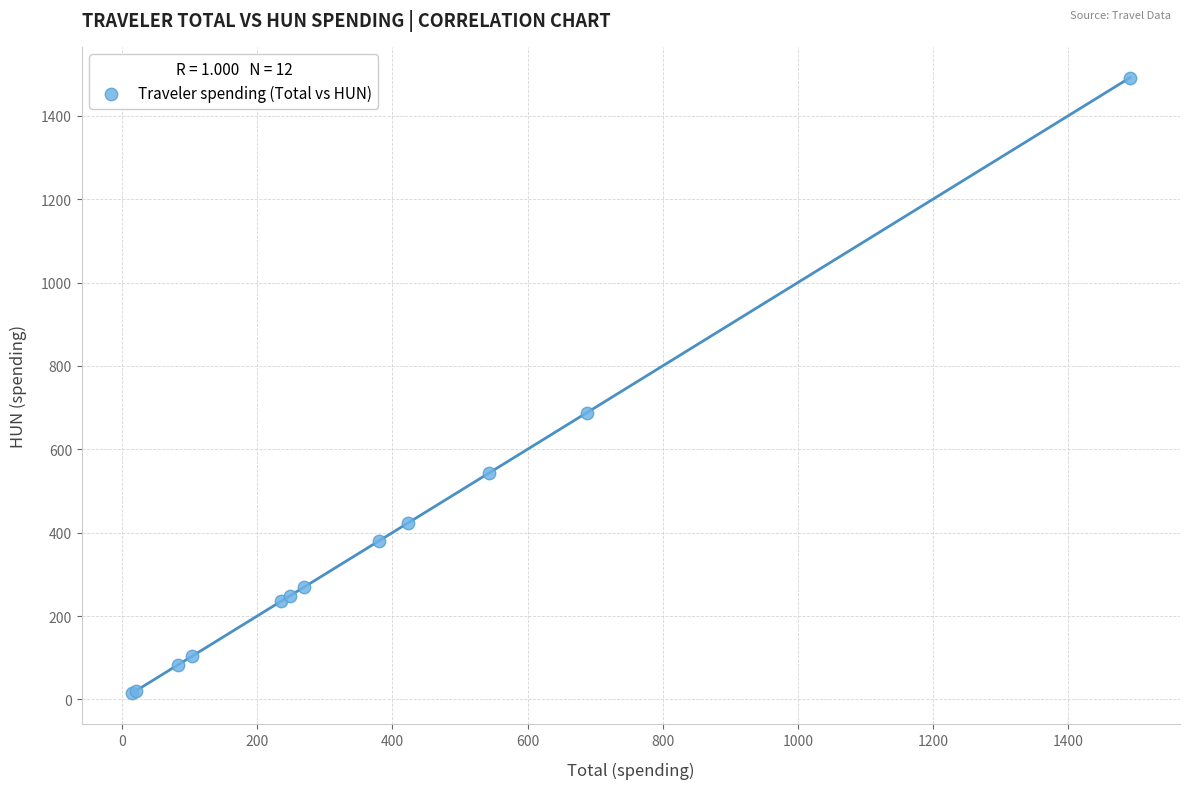

What Y value in the scatter plot is closest to 753?

688.1